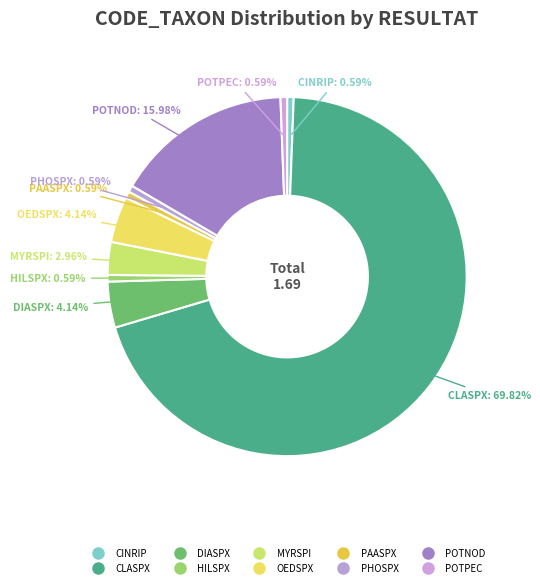

What is the total percentage of MYRSPI and PHOSPX?

3.6%